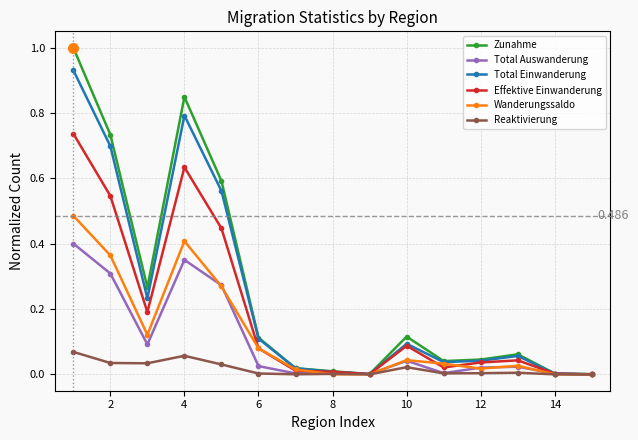

True or false: Reaktivierung has more than 2 interior local peaks.

True